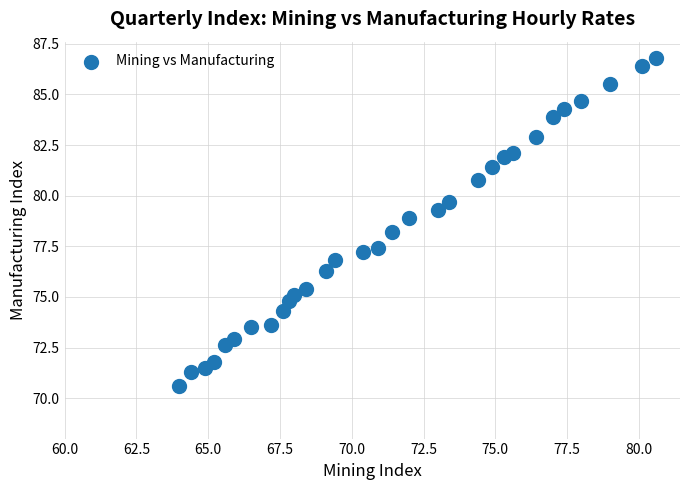

What Y value in the scatter plot is closest to 78?

78.2